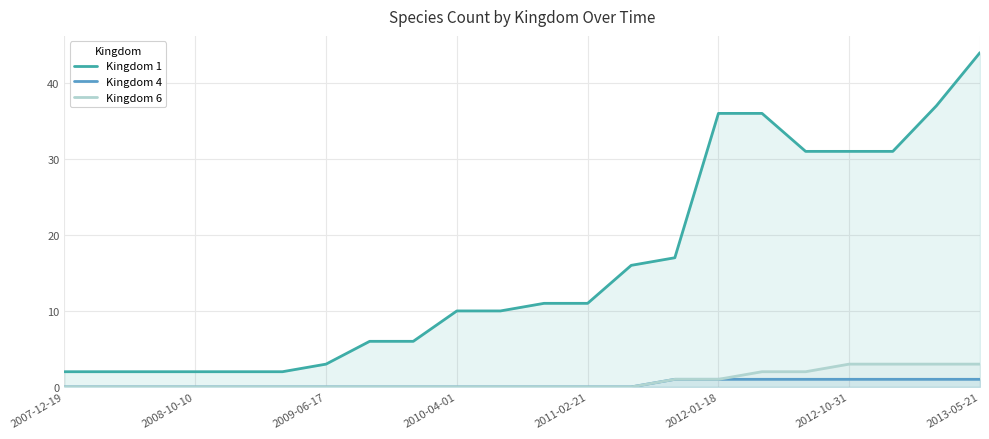

Which series changed the most between 2007-12-19 and 2012-01-18?

Kingdom 1